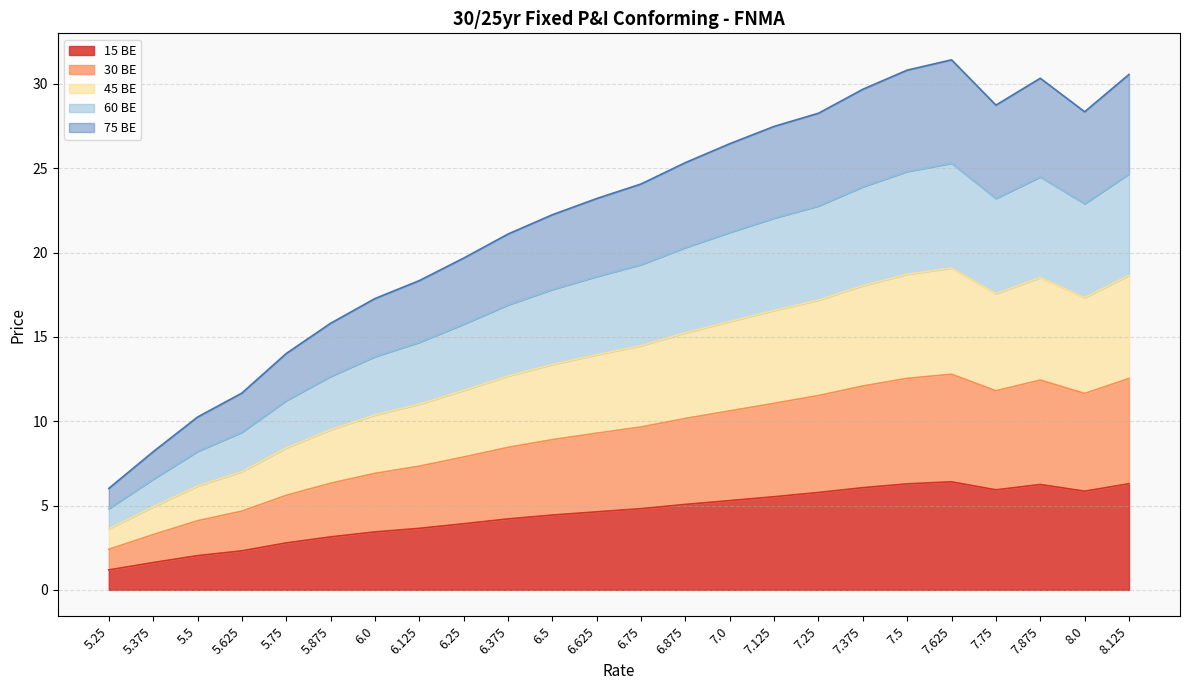

What is the total value across all series at 8.125?

30.6